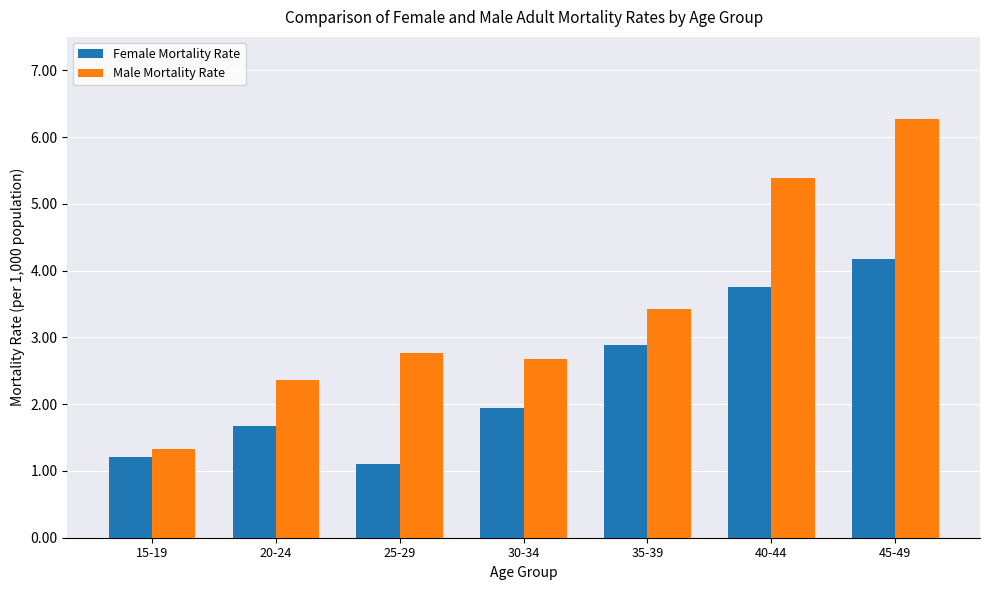

At 40-44, list the series in order from smallest to largest.

Female Mortality Rate, Male Mortality Rate